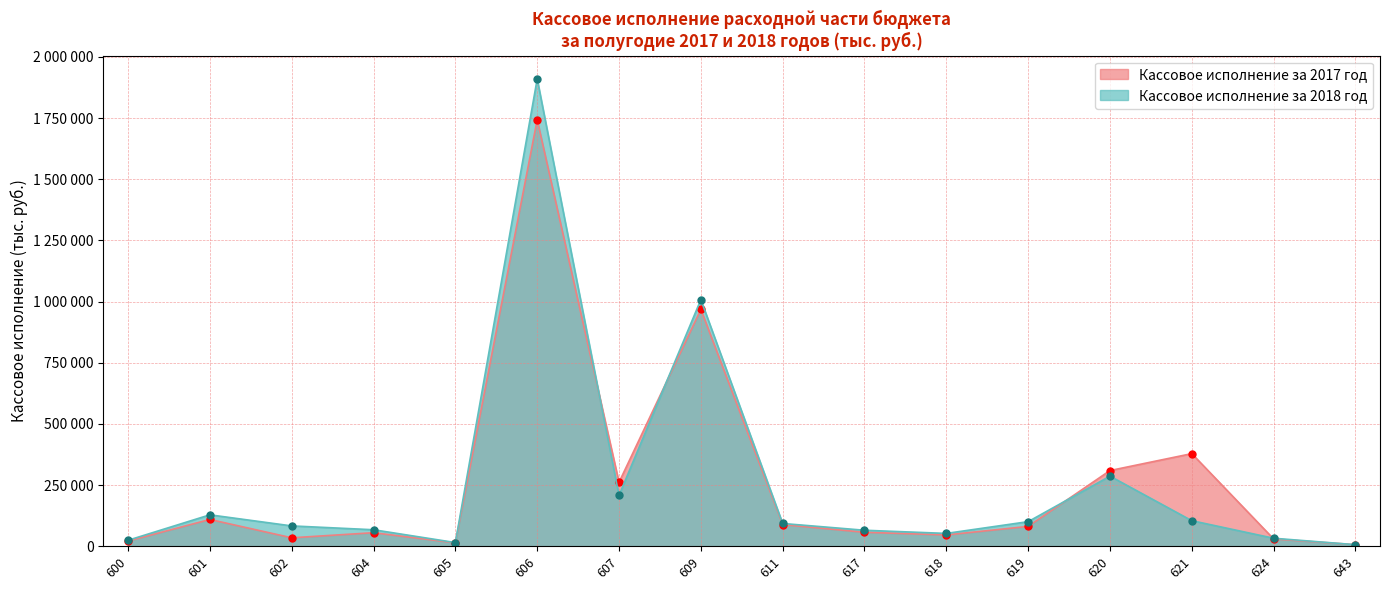

True or false: Кассовое исполнение за 2018 год and Кассовое исполнение за 2017 год intersect in this chart.

True